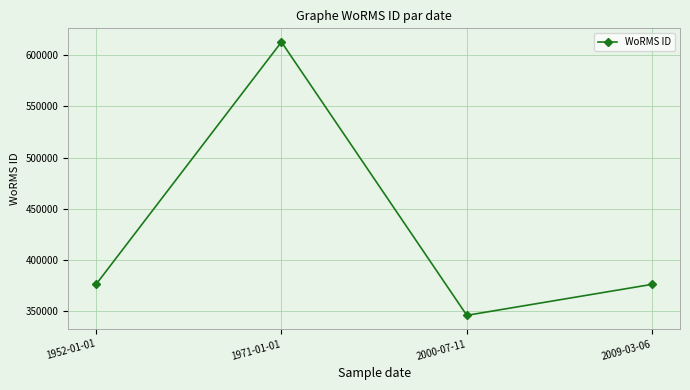

What is the average value?

427584